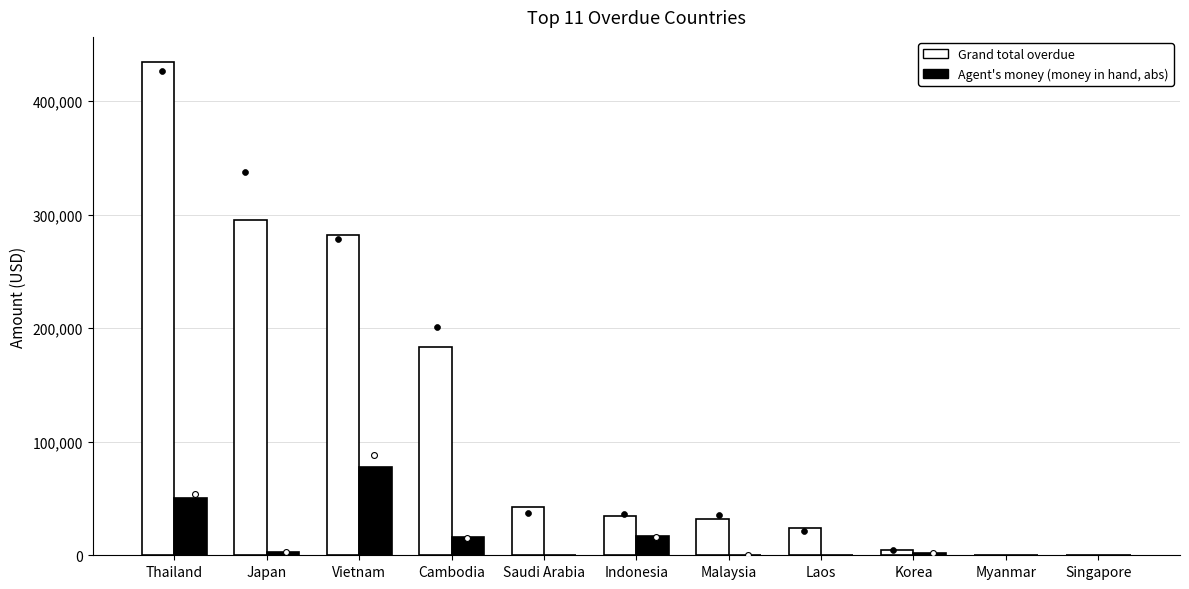

What is the total value across all series at Saudi Arabia?

42662.6